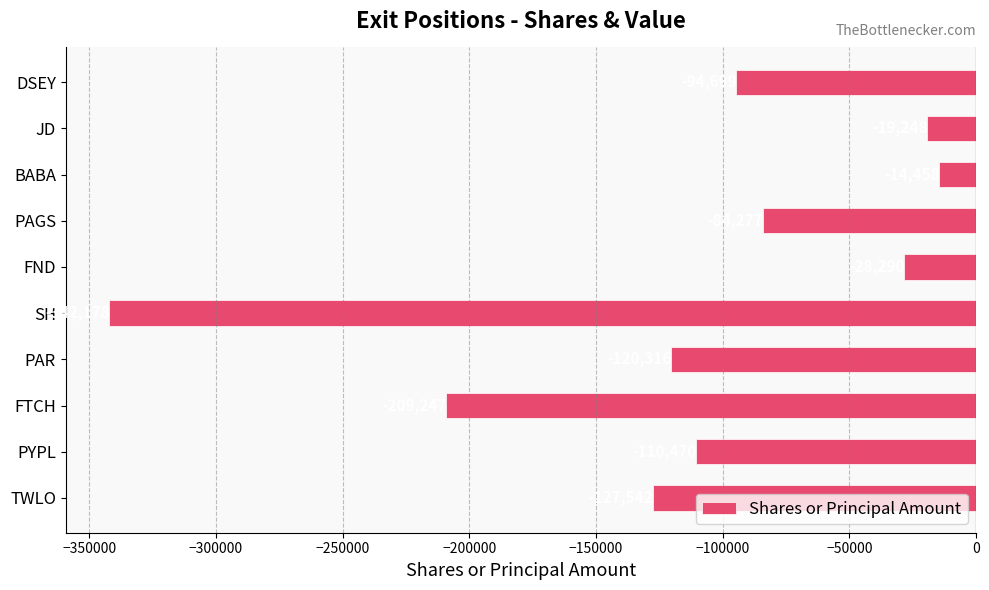

List the labels in order of value, smallest first.

SH, FTCH, TWLO, PAR, PYPL, DSEY, PAGS, FND, JD, BABA